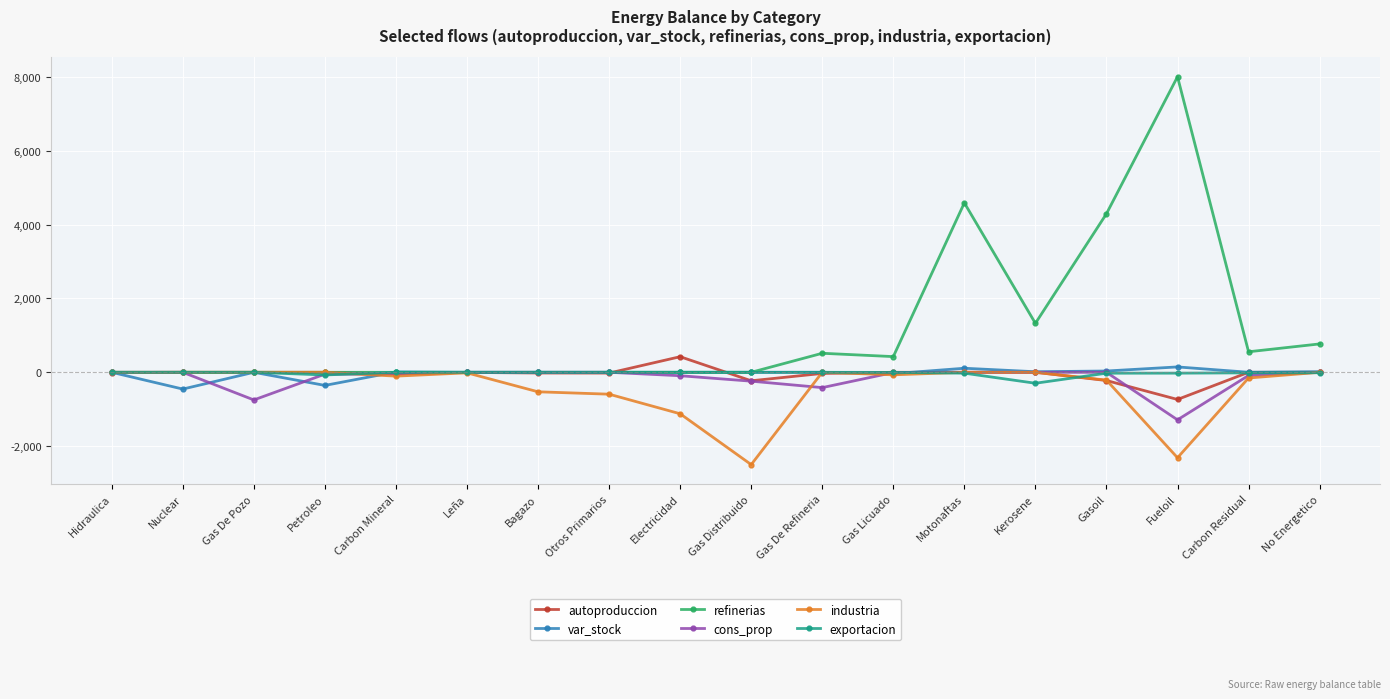

At how many categories does at least one series exceed 3273?

3